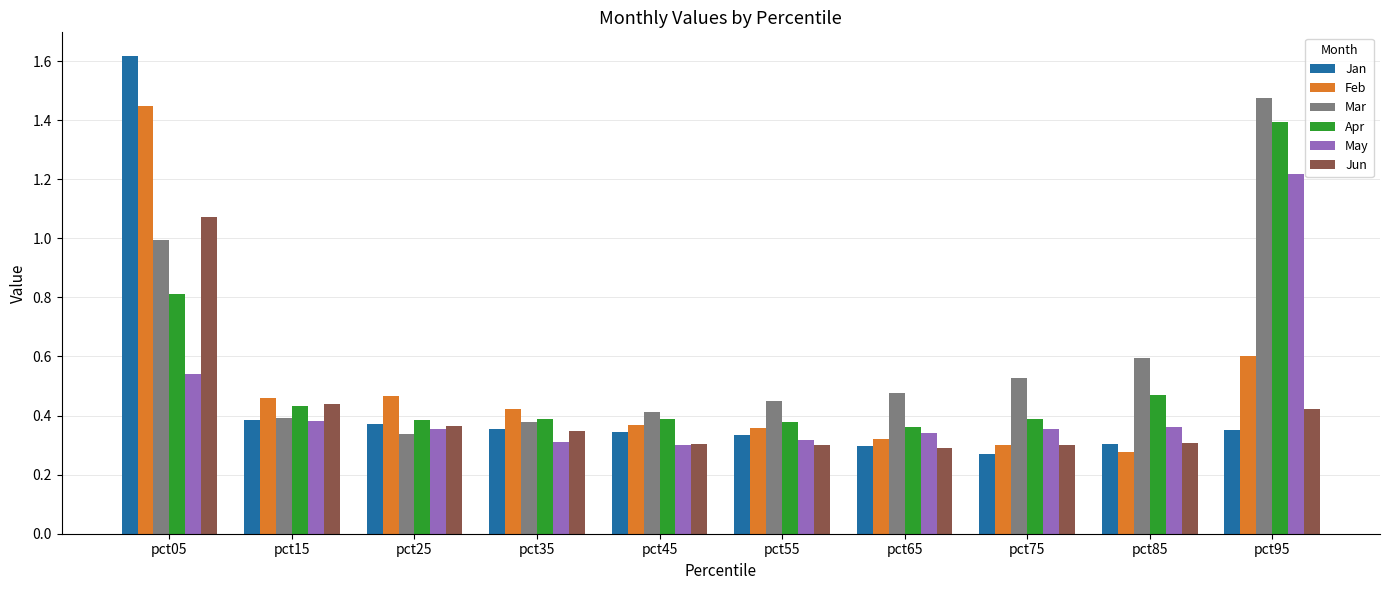

What is the sum of all Jun values?

4.1